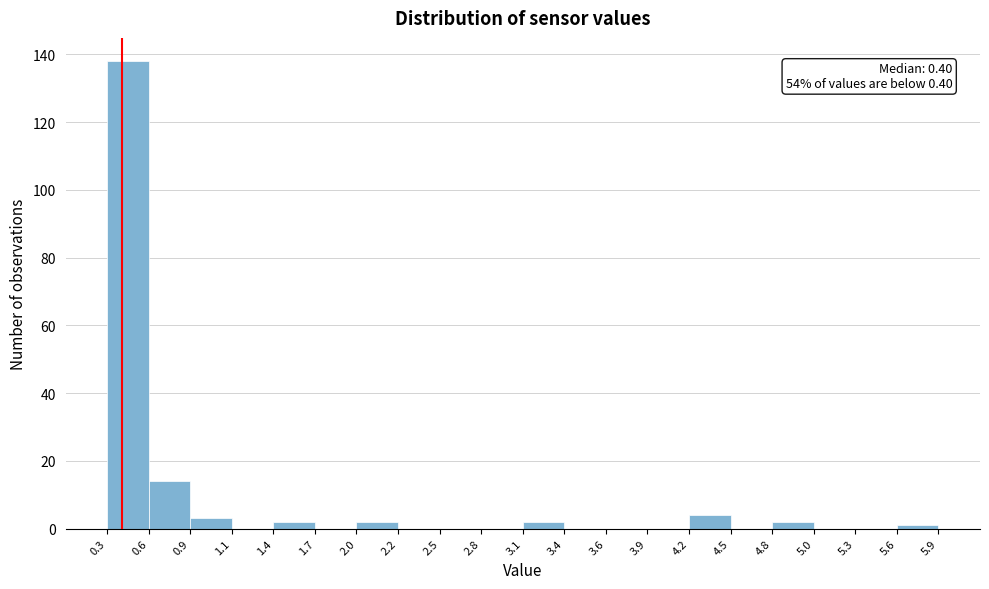

Which range on the x-axis has the tallest bar?

0.3 to 0.6